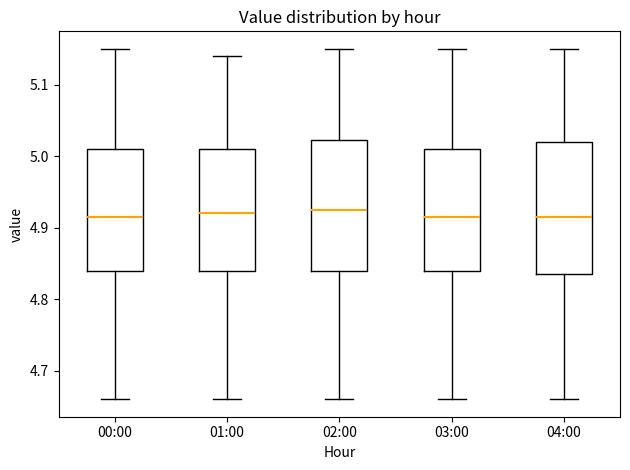

Reading left to right, read every box against the y-axis: the position of its median line, the range the box covers, and the ends of its whiskers. The values are not printed on the chart, so give them approximately, as read against the axis.

00:00: median 4.92, box 4.84 to 5.01, whiskers 4.66 to 5.15
01:00: median 4.92, box 4.84 to 5.01, whiskers 4.66 to 5.14
02:00: median 4.93, box 4.84 to 5.02, whiskers 4.66 to 5.15
03:00: median 4.92, box 4.84 to 5.01, whiskers 4.66 to 5.15
04:00: median 4.92, box 4.84 to 5.02, whiskers 4.66 to 5.15